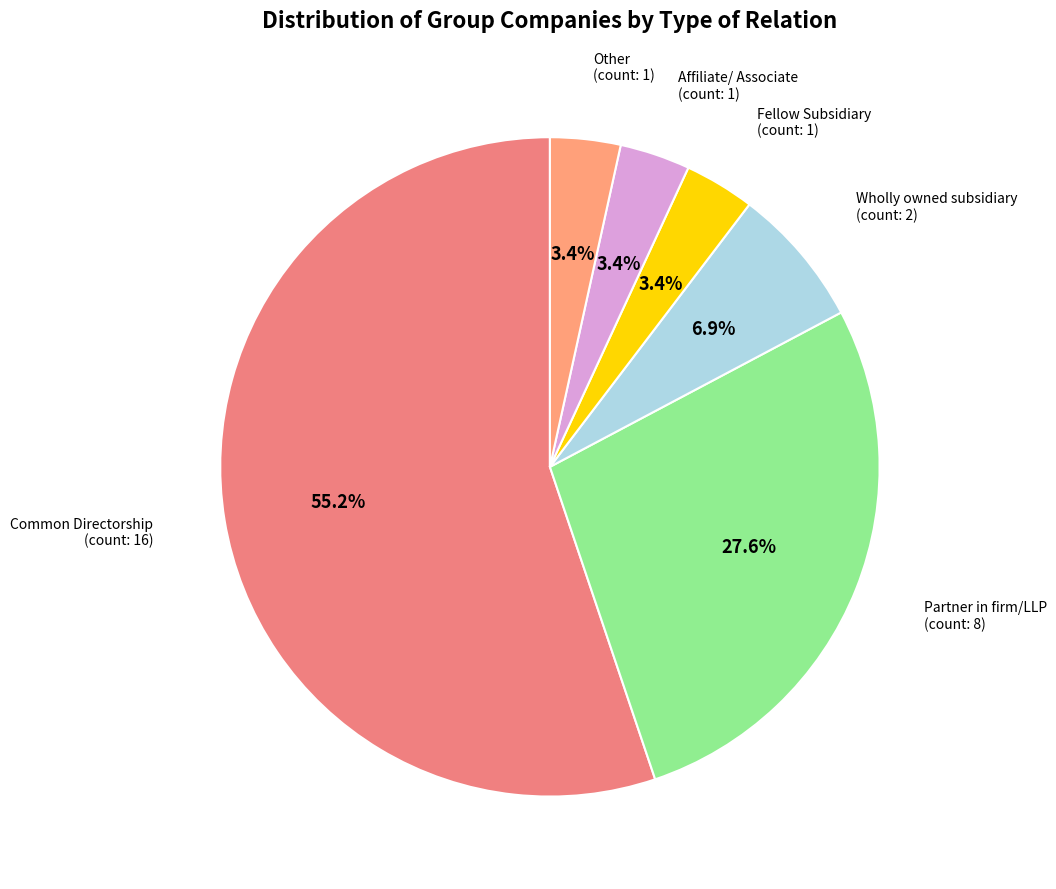

To the nearest percent, what percentage of the pie is Fellow Subsidiary?

3%